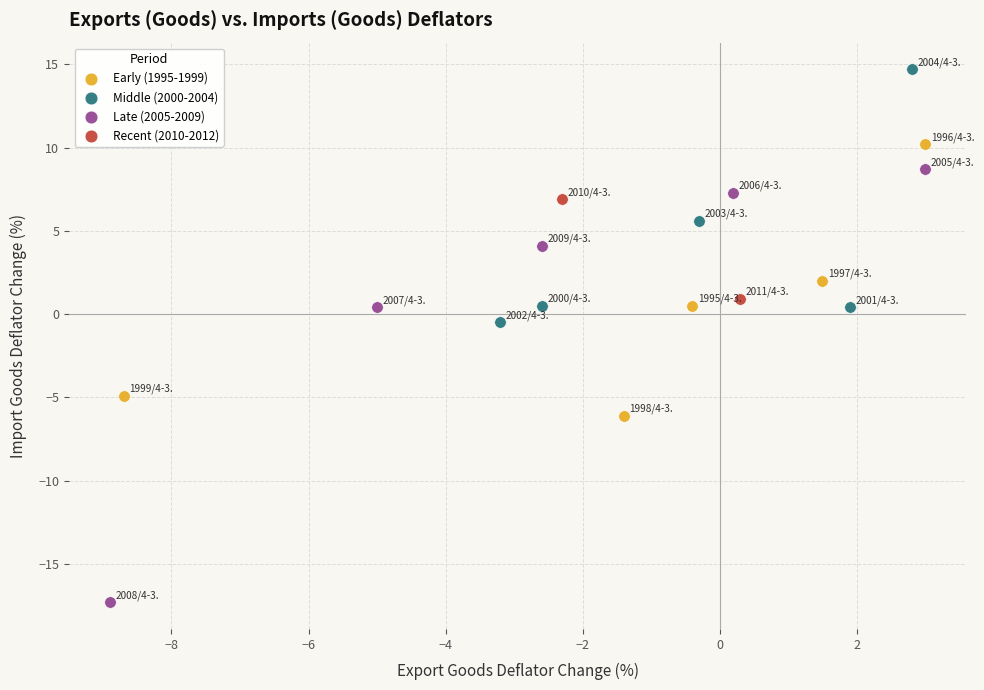

What are all the series names shown in the legend?

Early (1995-1999), Middle (2000-2004), Late (2005-2009), Recent (2010-2012)